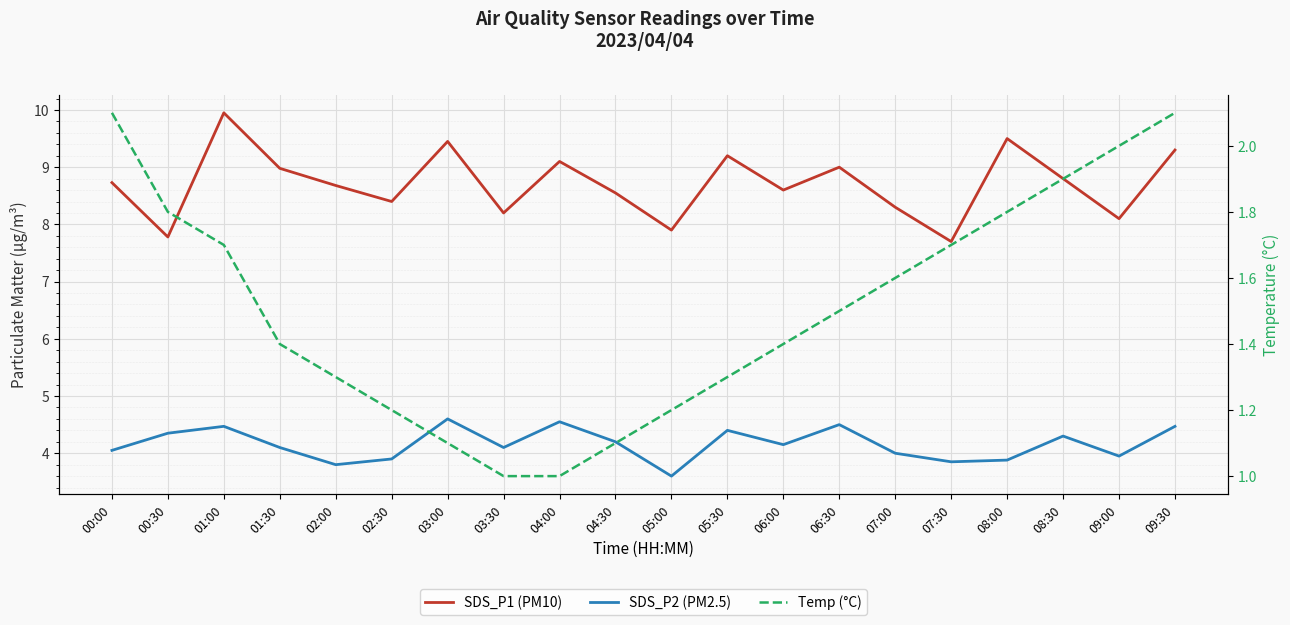

Which series has the largest range (max minus min)?

SDS_P1 (PM10)